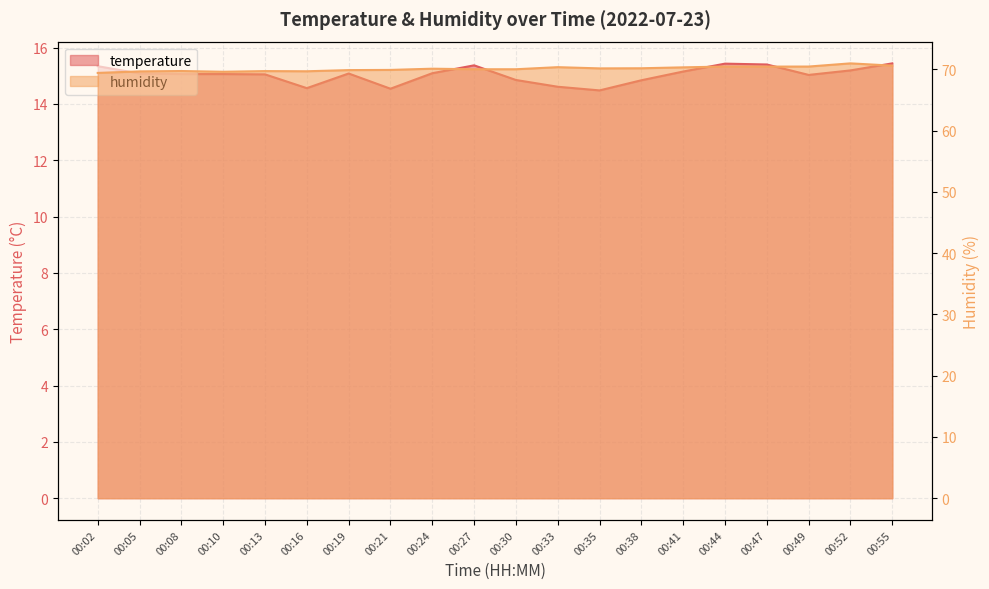

Reading left to right, what are all the values shown in this chart?

temperature: 15.3	15.1	15.1	15.1	15.1	14.6	15.1	14.5	15.1	15.4	14.8	14.6	14.5	14.8	15.2	15.4	15.4	15.0	15.2	15.4
humidity: 69.4	69.7	69.7	69.6	69.7	69.7	69.9	69.9	70.1	70.0	70.0	70.3	70.1	70.2	70.3	70.4	70.4	70.4	71.0	70.6